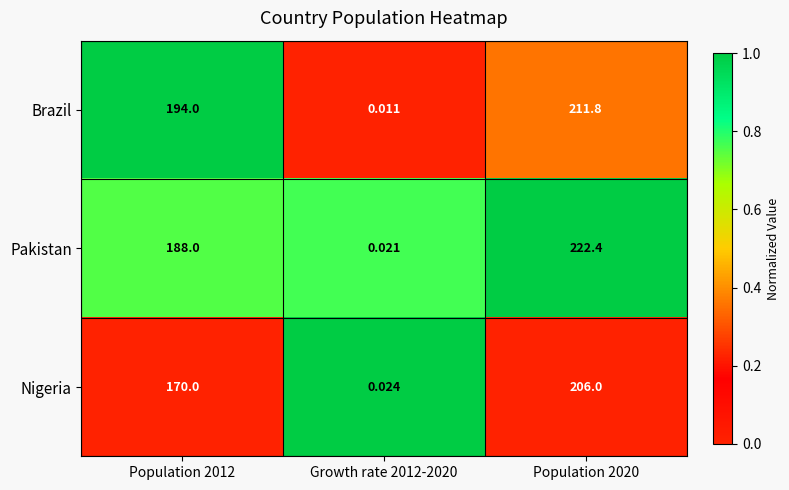

Rank the series at Population 2020 from highest to lowest value.

Pakistan, Brazil, Nigeria